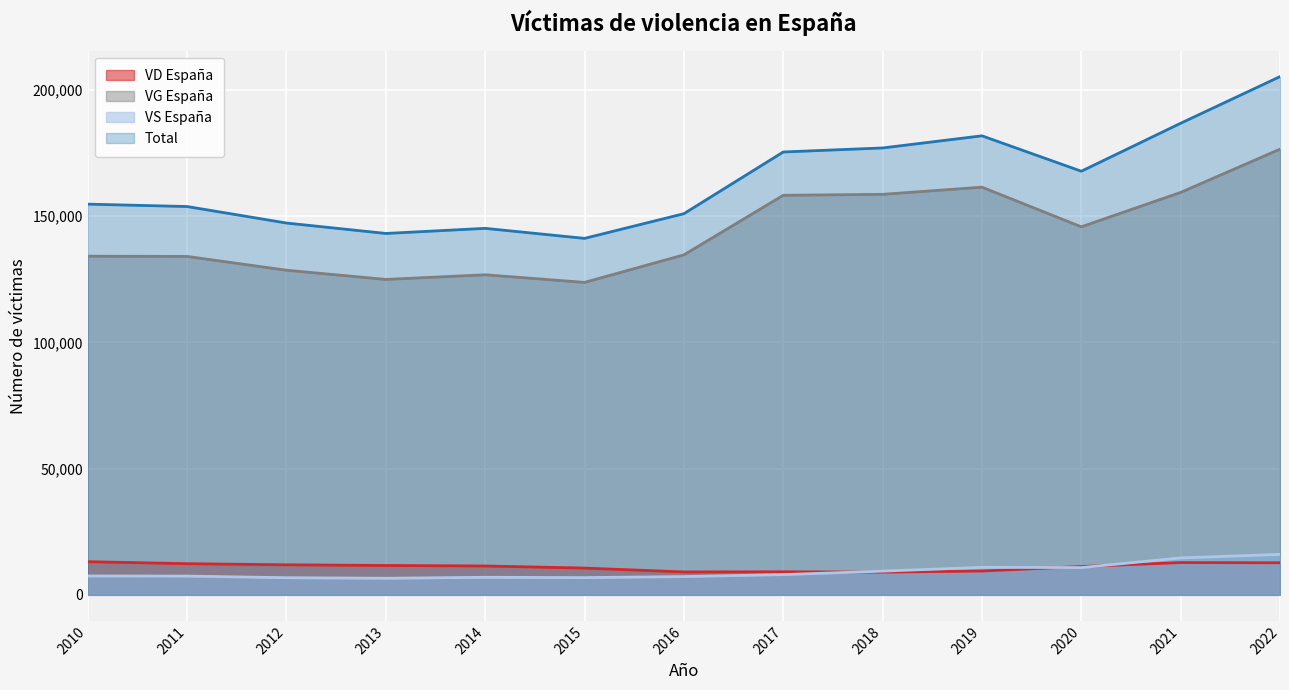

True or false: victimas_vg_espana_annos and total cross at least once.

False